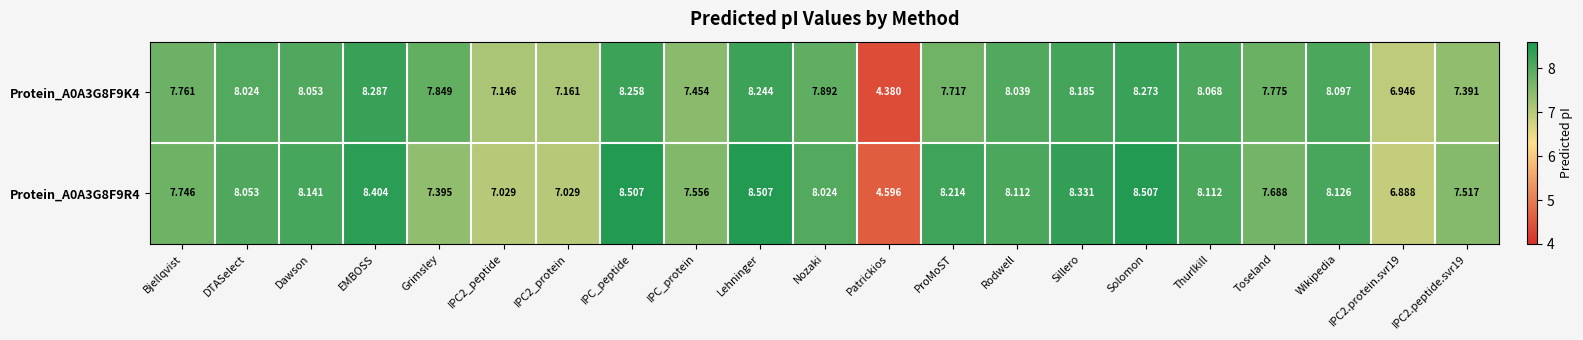

At which category is the sum across all series the highest?

Solomon